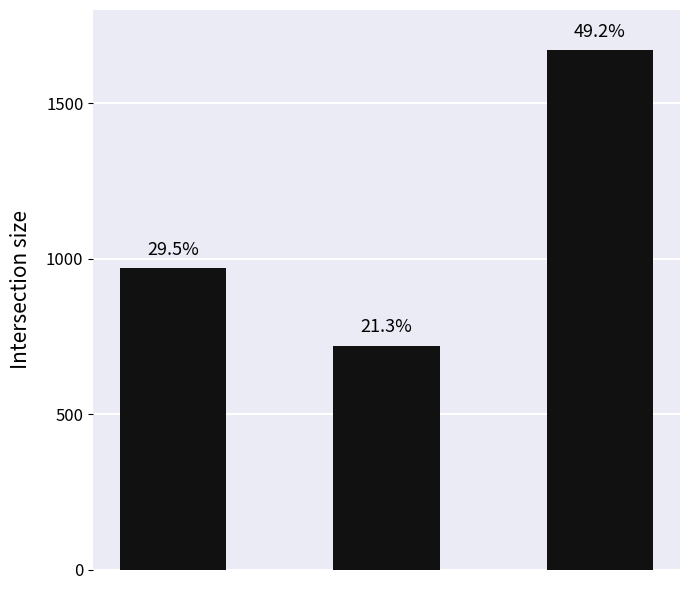

Does the chart contain any negative values?

No